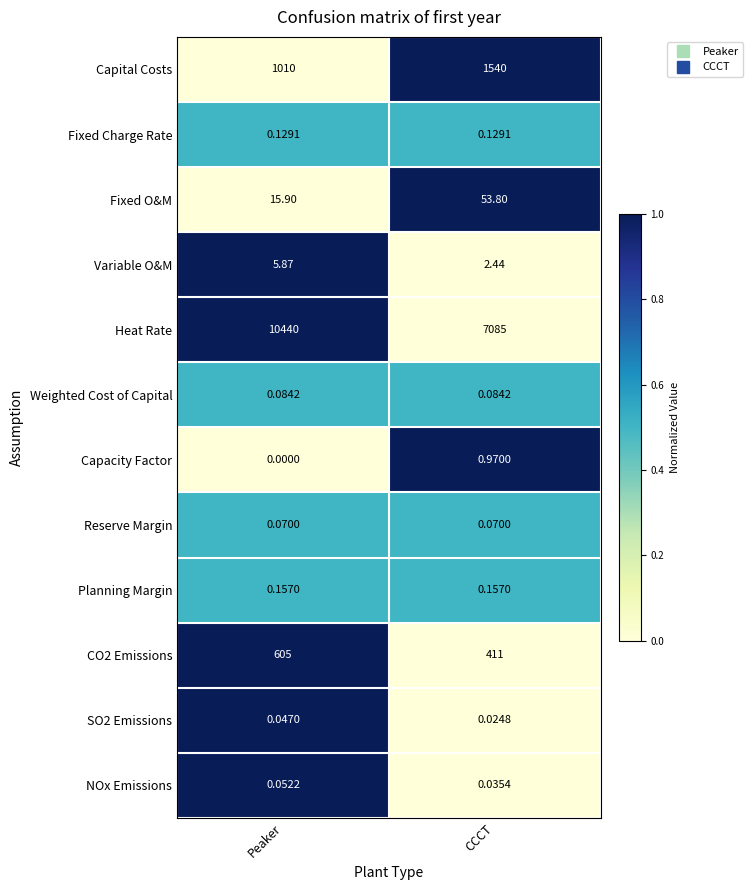

Where is Variable O&M nearest to the value 4?

CCCT